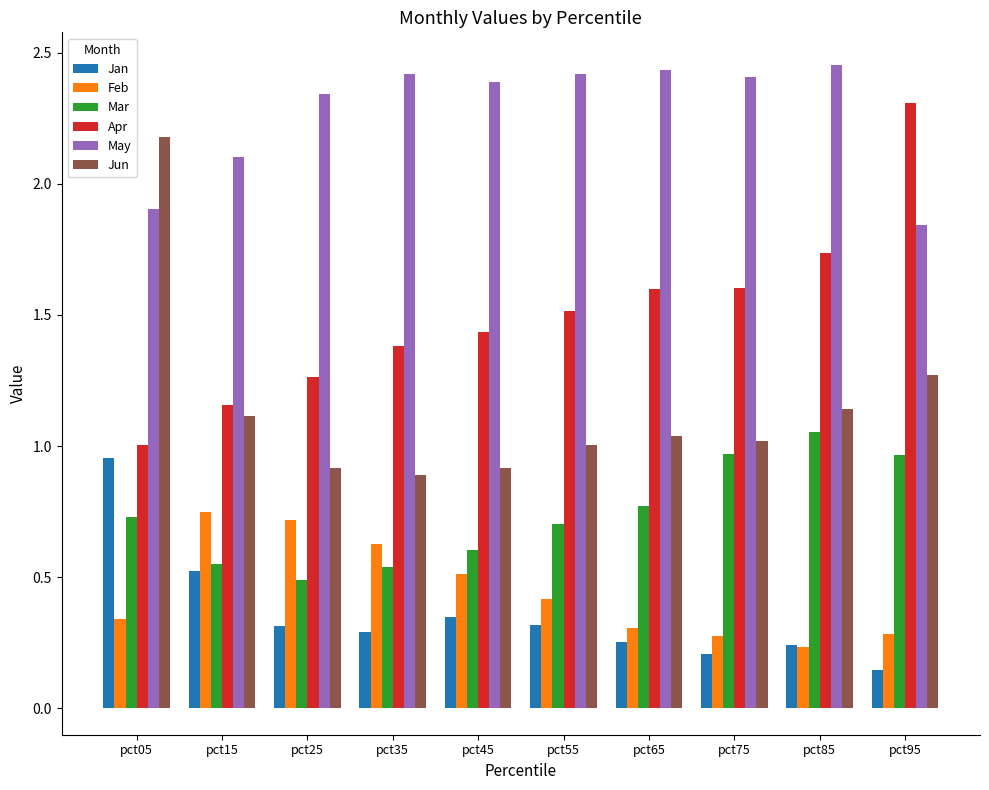

What is the average value of the Feb series?

0.4